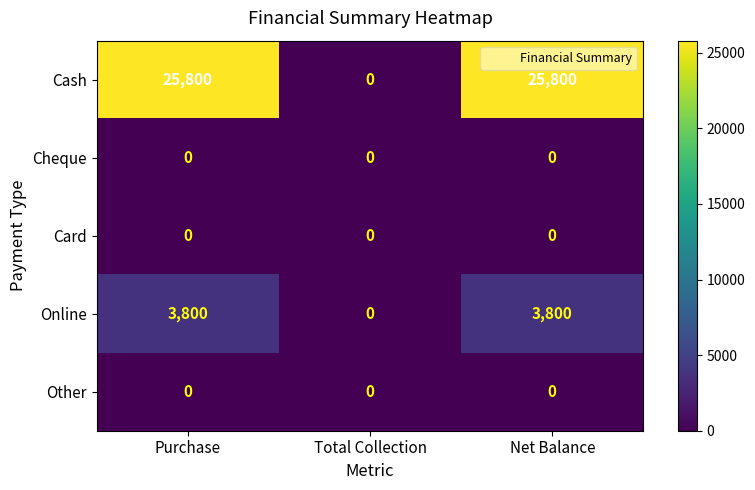

Count the number of data series in this chart.

5